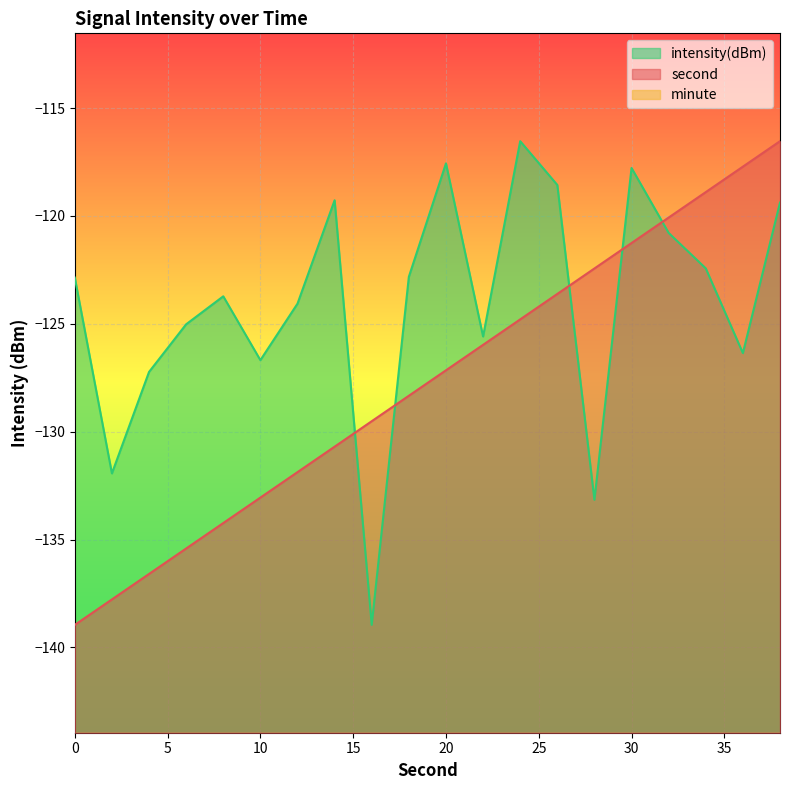

At 30, list the series in order from largest to smallest.

intensity, second